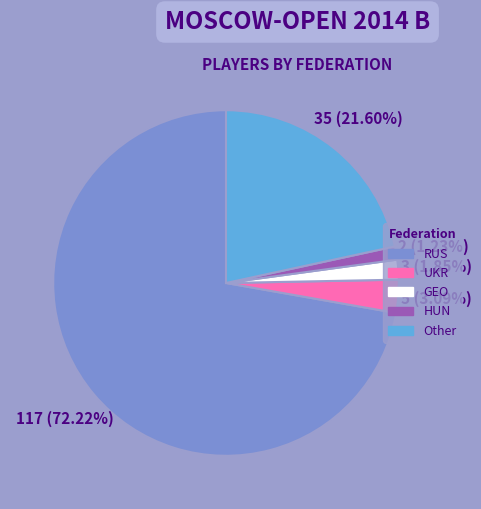

Which category has the biggest portion of the pie?

RUS